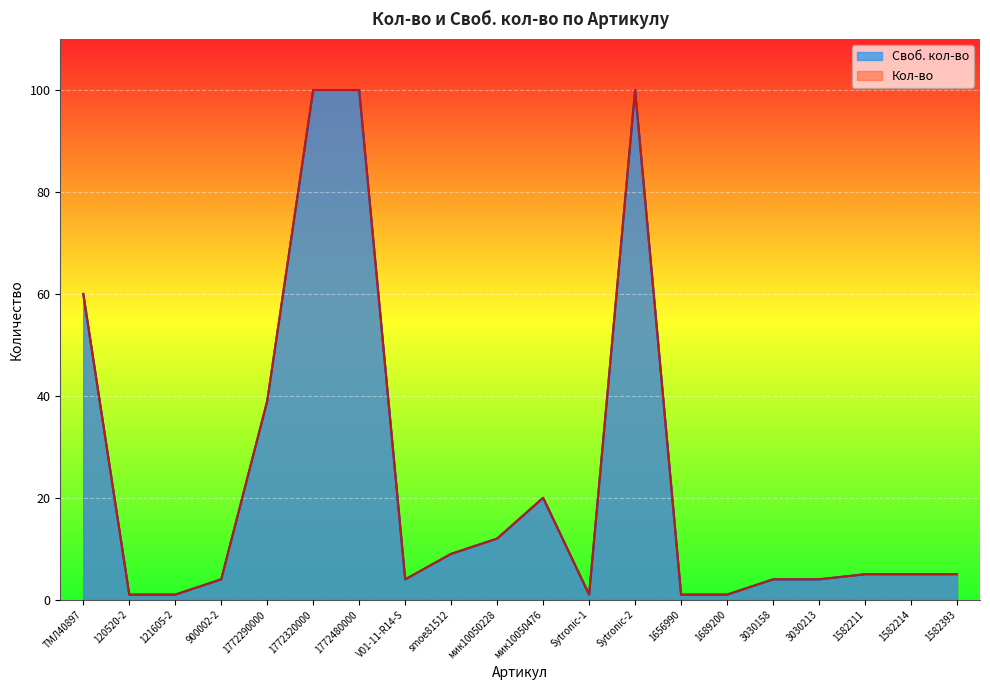

How many lines are shown in the chart?

2